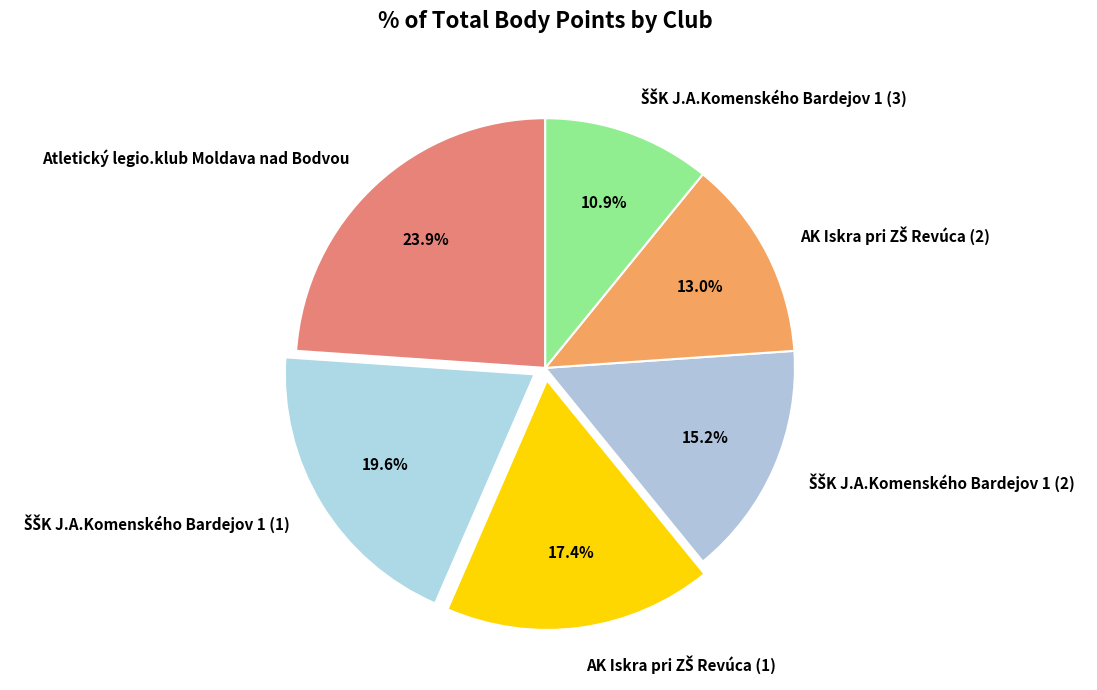

Is there any slice that represents more than half of the pie?

No